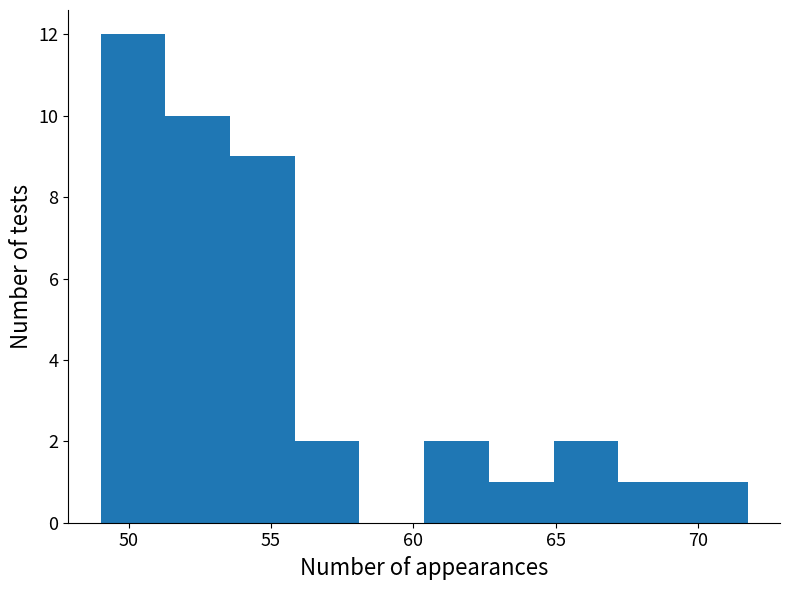

What is the height of the bar covering 62.5 to 65.0 on the x-axis? Neither the bar edges nor the heights are printed on the chart, so give them approximately, as read against the axes.

1